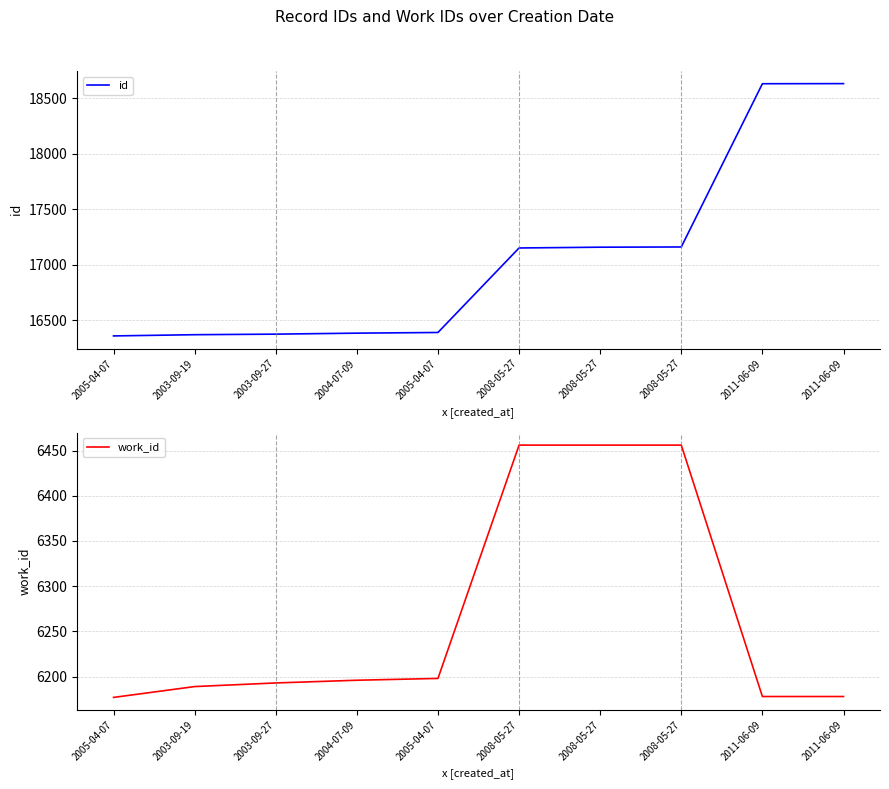

True or false: work_id has a value of 10611 at 2005-04-07.

False